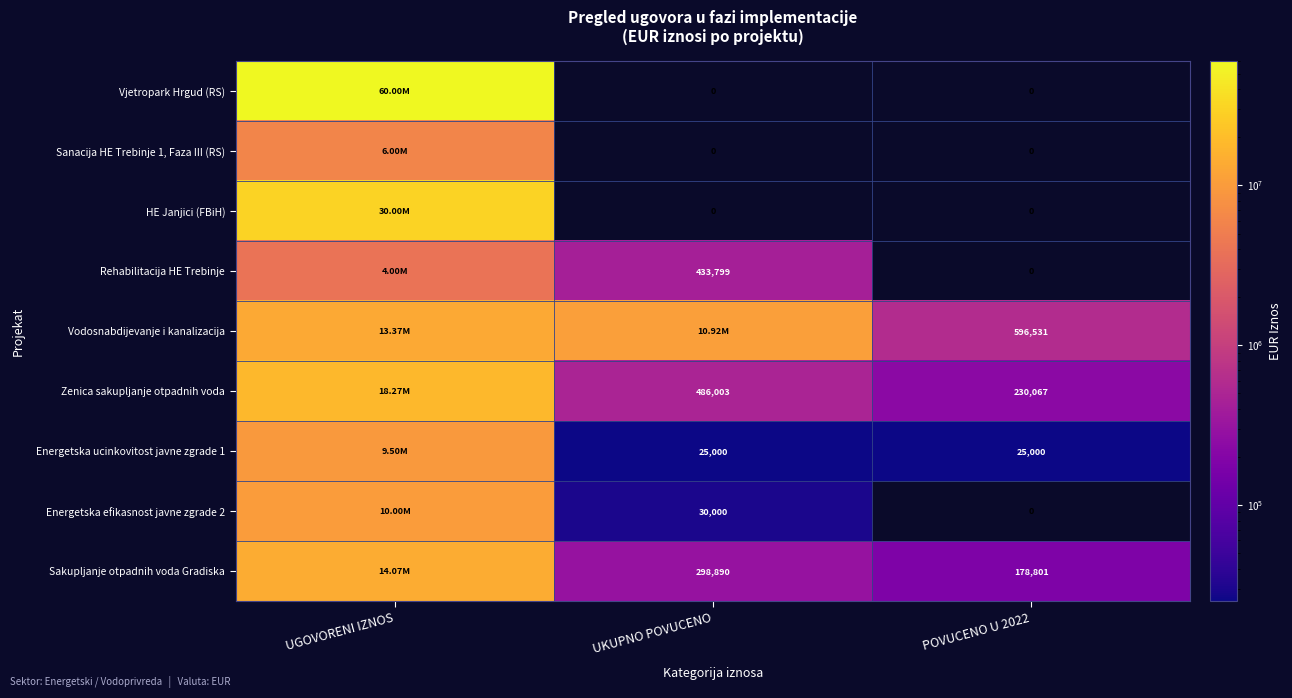

What is the spread (max minus min) of values at POVUCENO U 2022?

596531